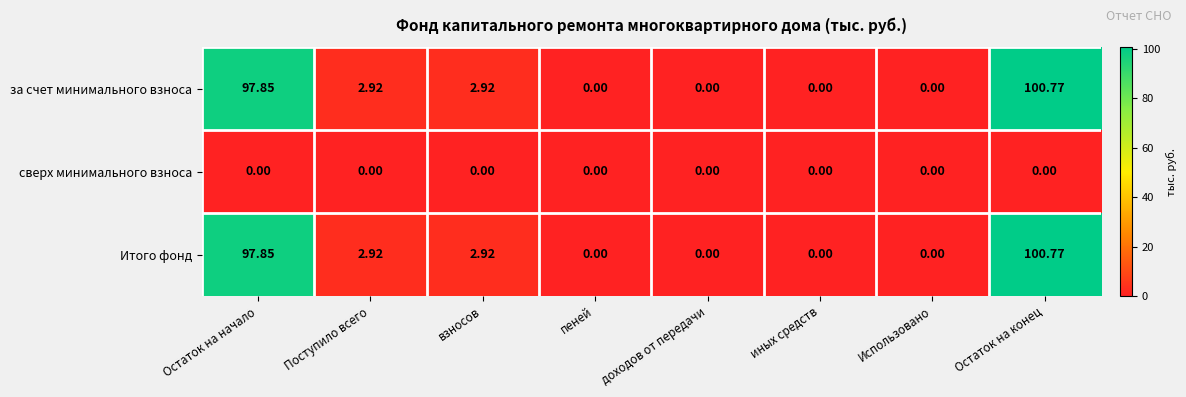

Is the value of за счет минимального взноса at Остаток на конец greater than the value of Итого фонд at Остаток на начало?

Yes